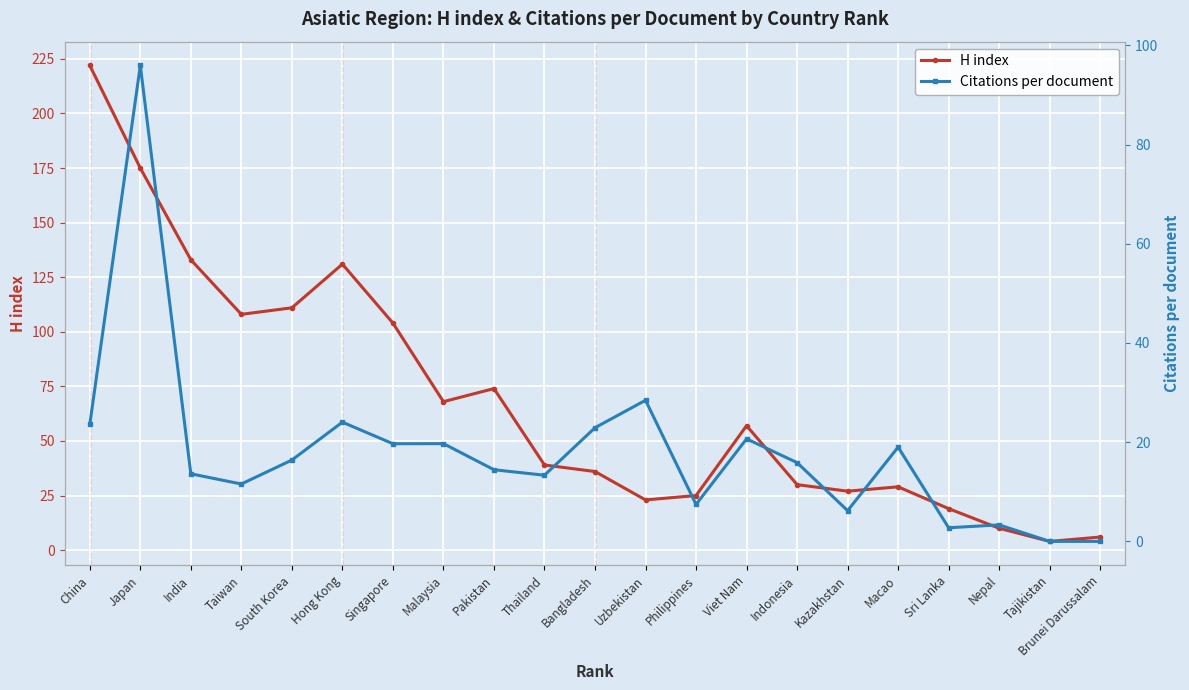

List the series in order of their peak value, lowest first.

Citations per document, H index